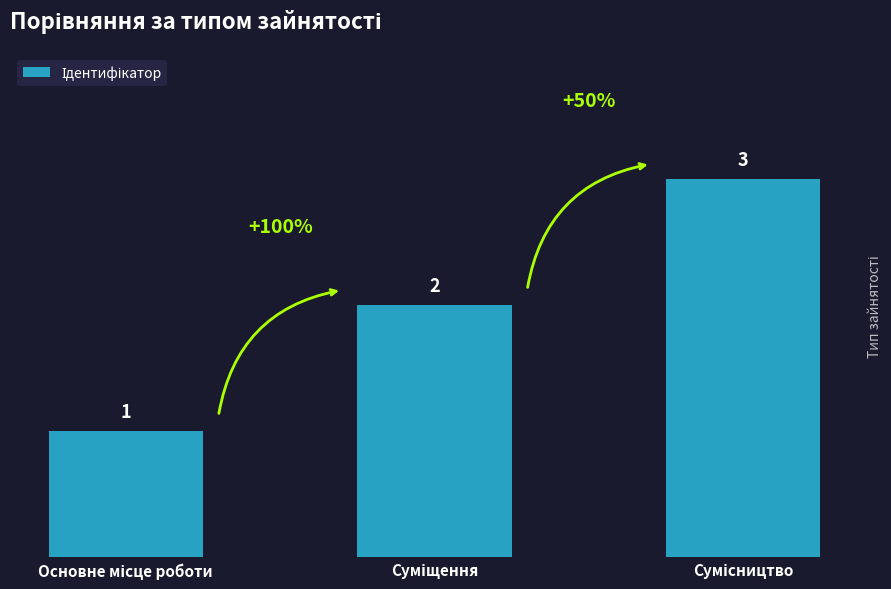

How many values are between 1 and 3?

3